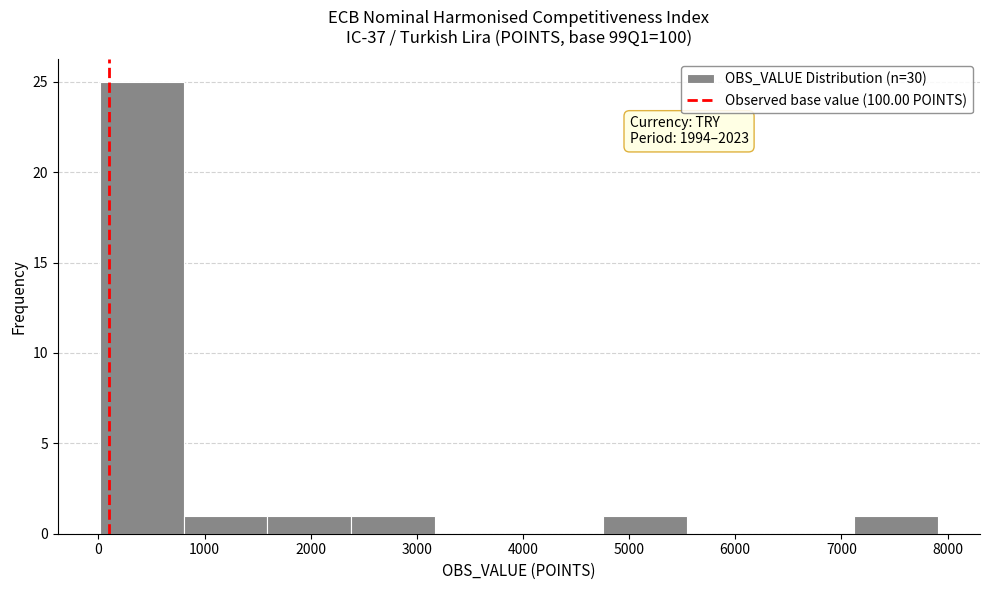

Over which range of the x-axis is the bar tallest?

0 to 800